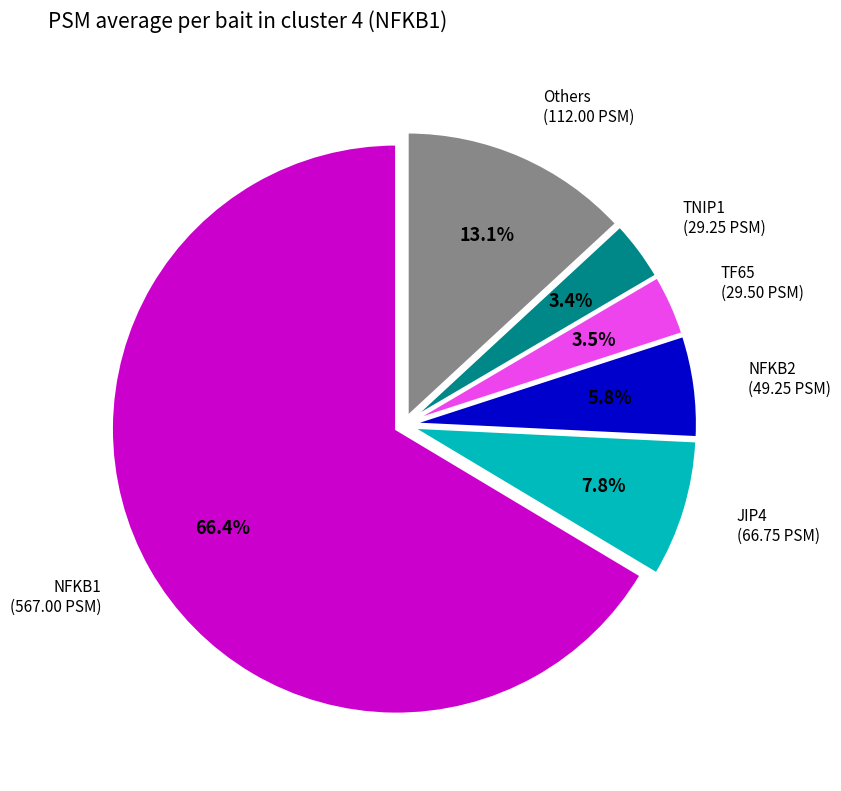

Is there a majority slice in this chart?

Yes